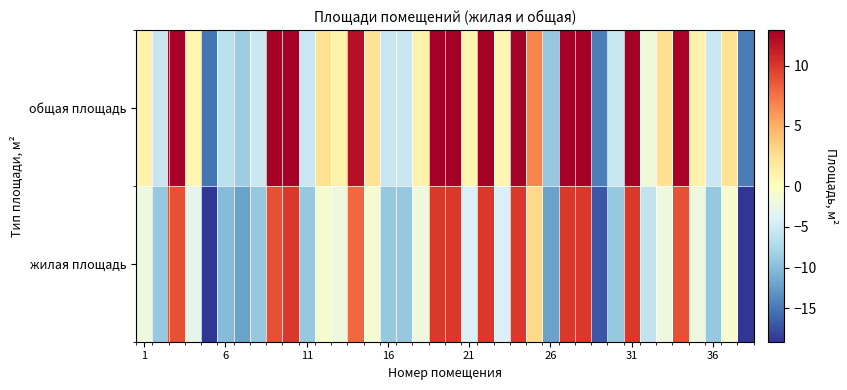

Reading right to left, list all the values displayed in this chart.

жилая площадь: -19.1	-1.1	-9.1	-2.1	8.9	-2.1	-6.1	9.9	-9.1	-17.1	9.9	9.9	-12.1	2.9	9.9	-4.1	9.9	-4.1	9.9	9.9	-2.1	-9.1	-9.1	-1.1	7.9	-2.1	-1.1	-9.1	9.9	8.9	-9.1	-12.1	-10.1	-19.1	-3.1	8.9	-9.1	-2.1
общая площадь: -14.7	2.3	-5.3	1.0	12.6	2.5	-1.9	12.9	-5.5	-14.5	12.9	12.9	-9.0	6.7	12.9	0.7	12.9	0.7	12.9	12.9	1.0	-5.5	-5.6	2.3	11.9	1.0	2.4	-5.3	12.9	12.7	-5.3	-8.6	-6.3	-15.2	0.7	12.6	-5.6	1.0